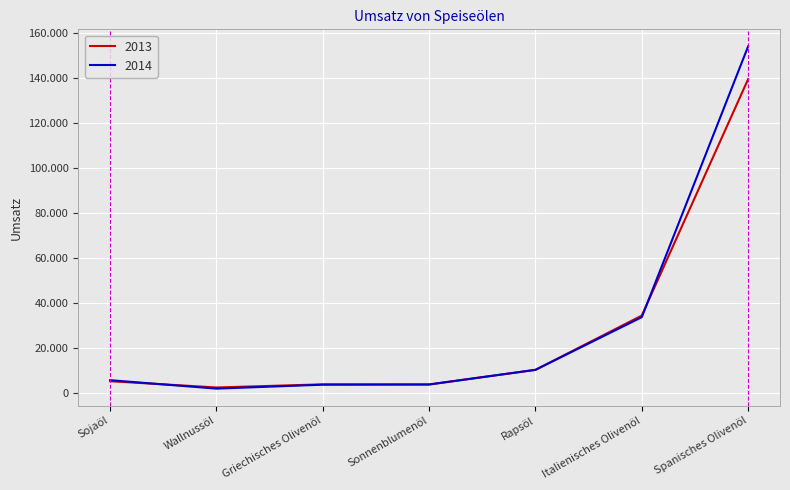

Between Griechisches Olivenöl and Rapsöl, which is larger?

Rapsöl